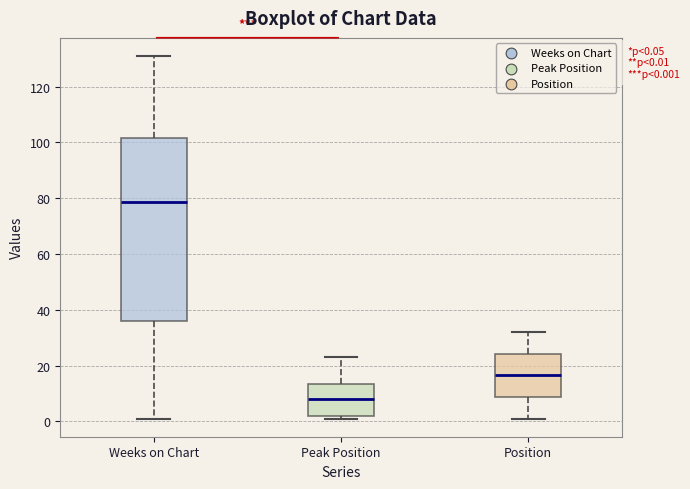

Which box has the highest median line?

Weeks on Chart